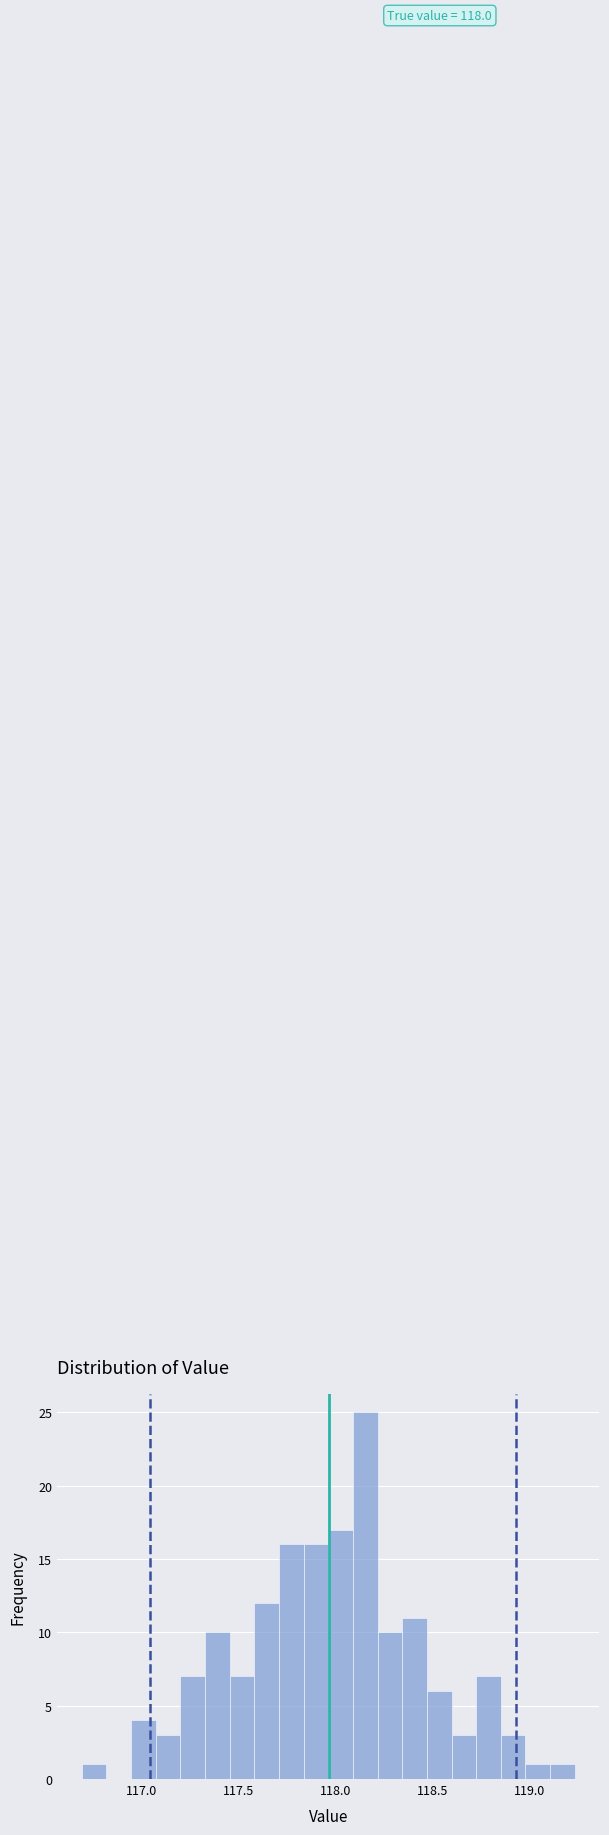

Around what value on the x-axis is the tallest bar? Give the approximate position of its centre, as read against the axis.

118.15